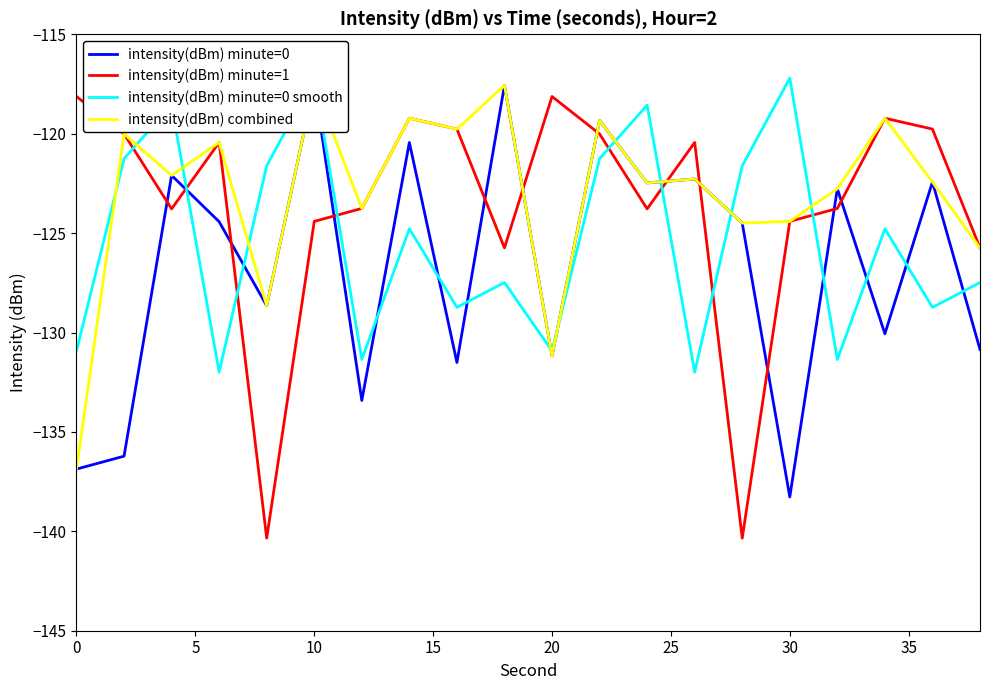

What is the maximum value for intensity(dBm) minute=1?

-118.1